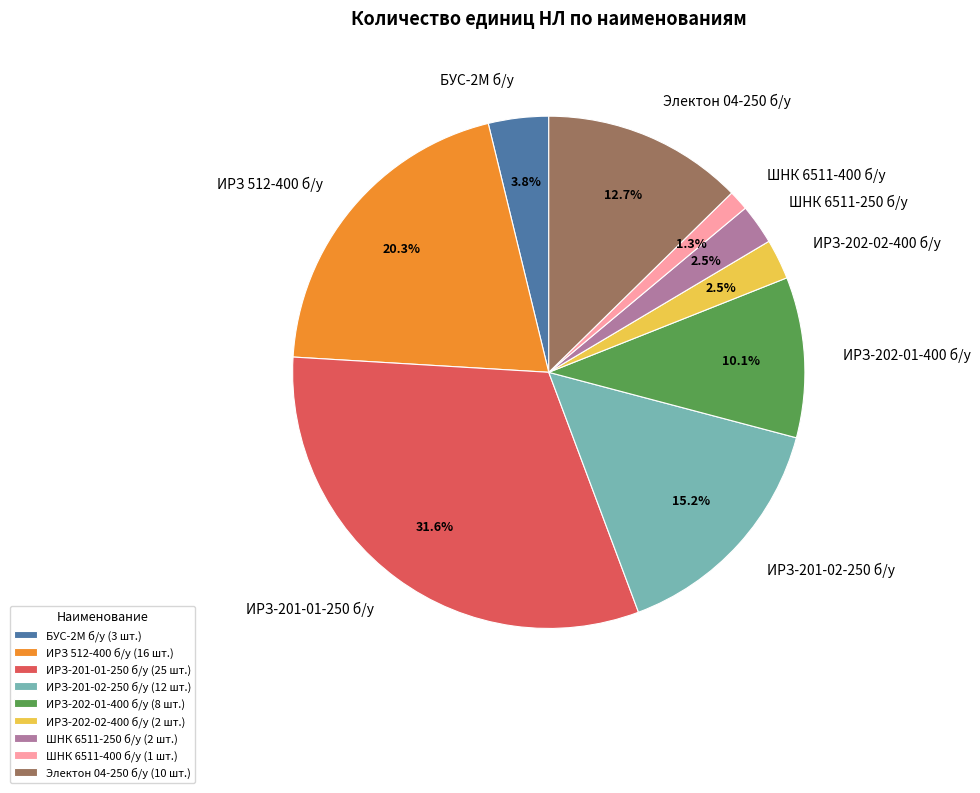

Between БУС-2М б/у and ИРЗ 512-400 б/у, which is larger?

ИРЗ 512-400 б/у